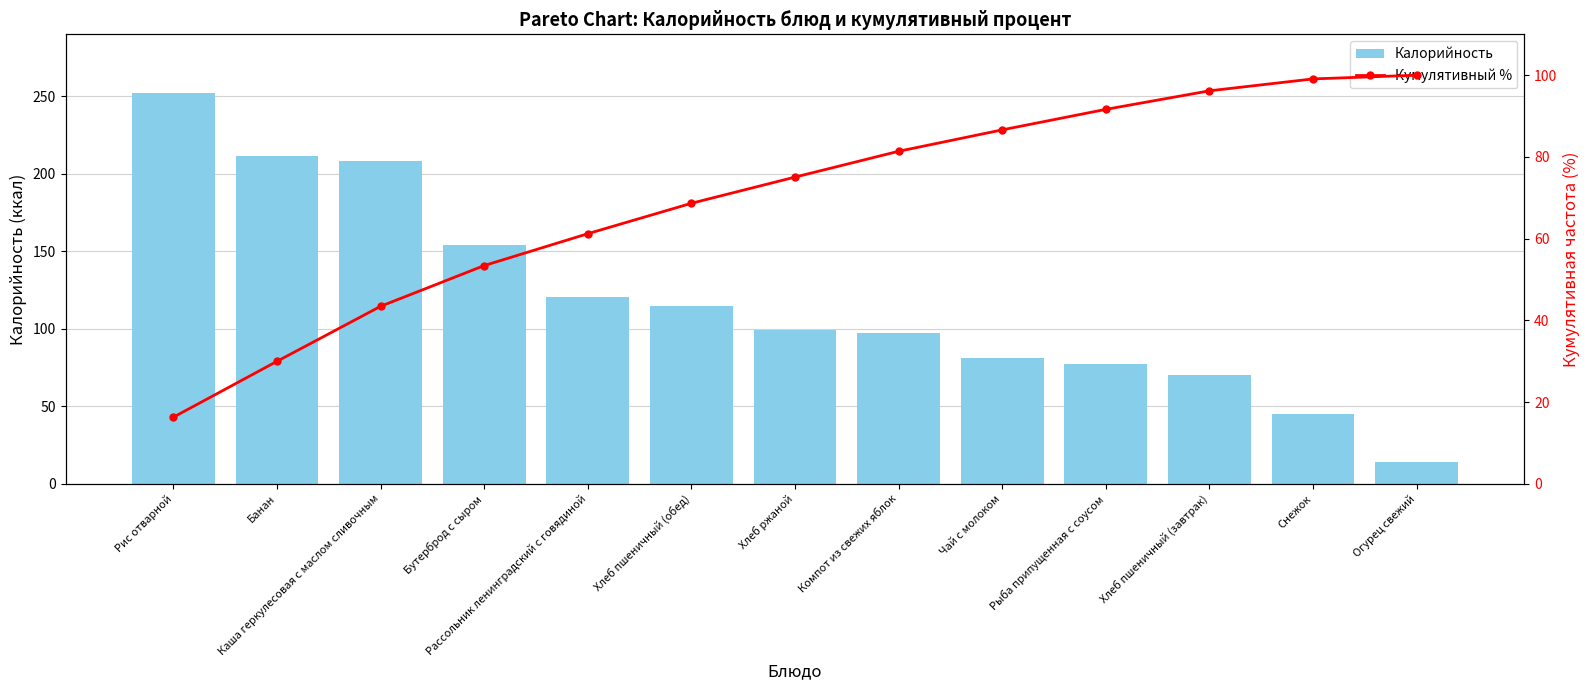

What is the total value across all series at Снежок?

144.1